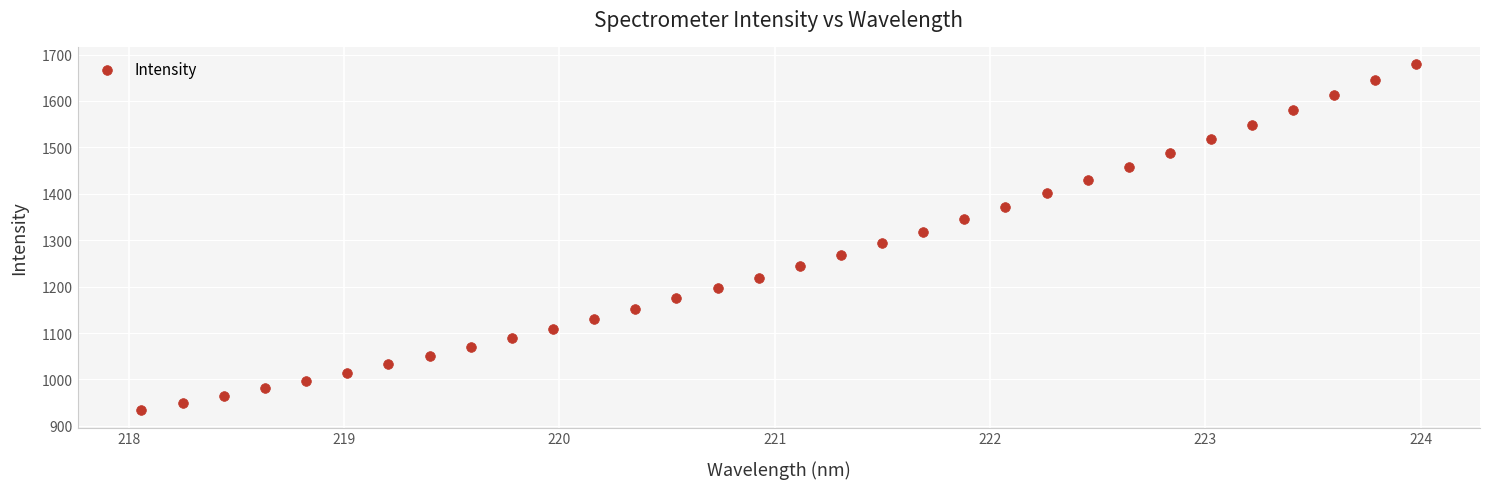

What is the range of Y values (max minus min)?

745.8